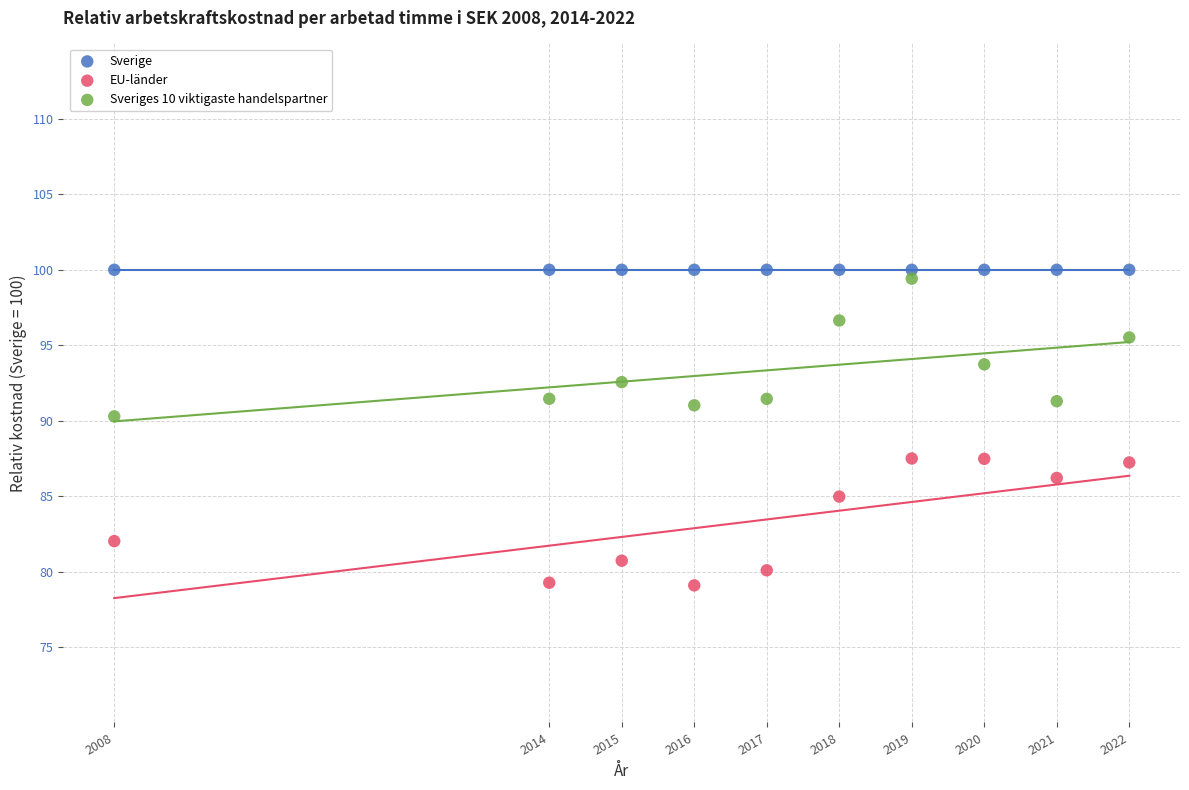

Which series contains the lowest Y value?

EU-länder